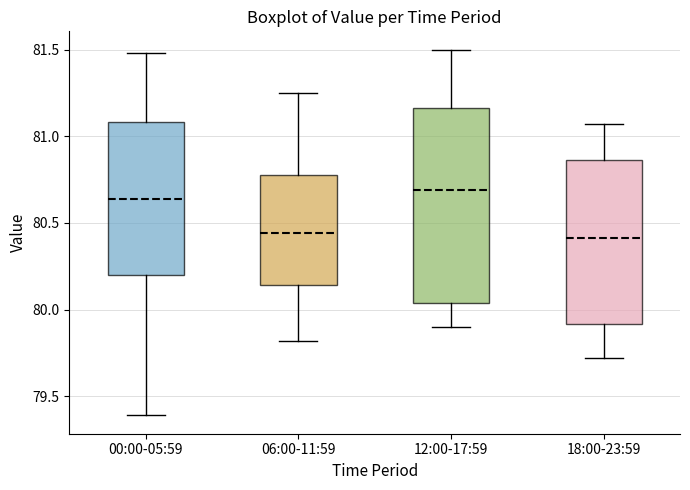

Reading left to right, transcribe this box plot: for each box, give where its median line is, the range the box spans, and where its two whiskers end, as read against the y-axis. The values are not printed on the chart, so give them approximately, as read against the axis.

00:00-05:59: median 80.65, box 80.20 to 81.10, whiskers 79.40 to 81.50
06:00-11:59: median 80.45, box 80.15 to 80.80, whiskers 79.80 to 81.25
12:00-17:59: median 80.70, box 80.05 to 81.15, whiskers 79.90 to 81.50
18:00-23:59: median 80.40, box 79.90 to 80.85, whiskers 79.70 to 81.05